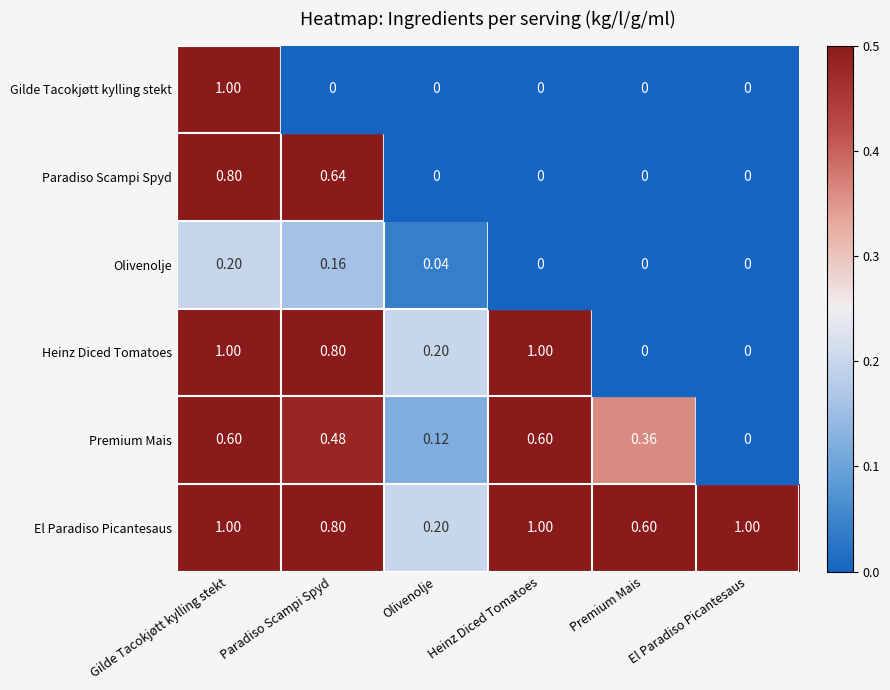

Rank the series by their maximum value, from highest to lowest.

Gilde Tacokjøtt kylling stekt, Heinz Diced Tomatoes, El Paradiso Picantesaus, Paradiso Scampi Spyd, Premium Mais, Olivenolje